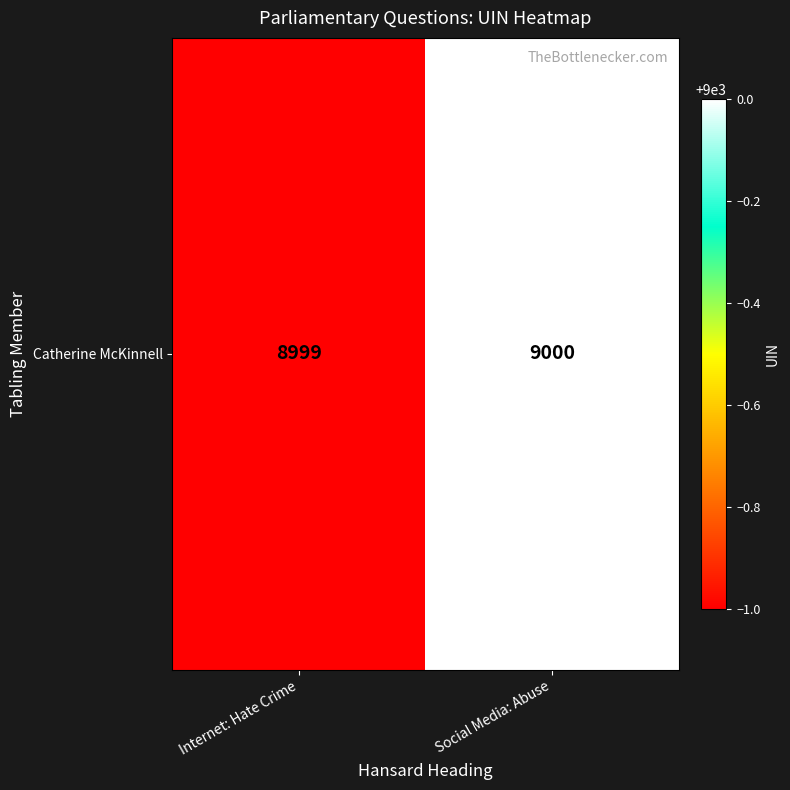

Between Internet: Hate Crime and Social Media: Abuse, which is larger?

Social Media: Abuse